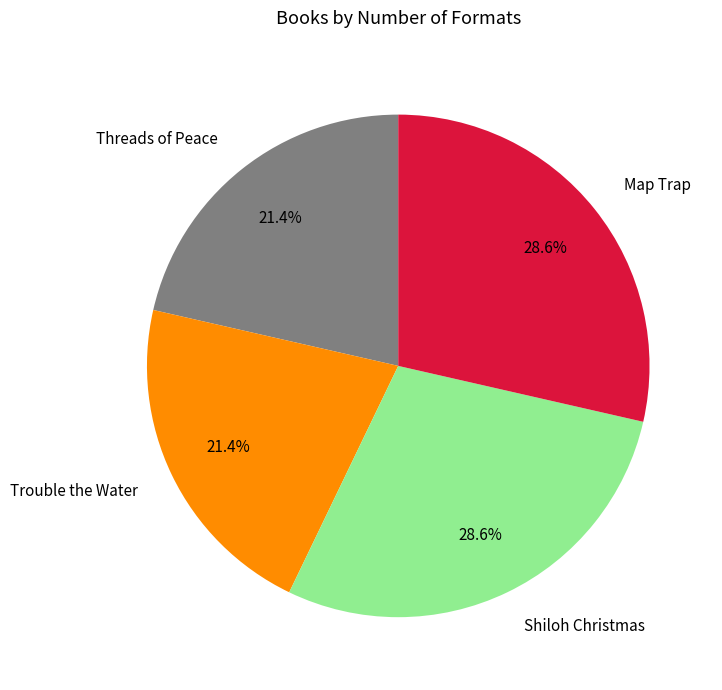

Which has a higher value, Map Trap or Trouble the Water?

Map Trap